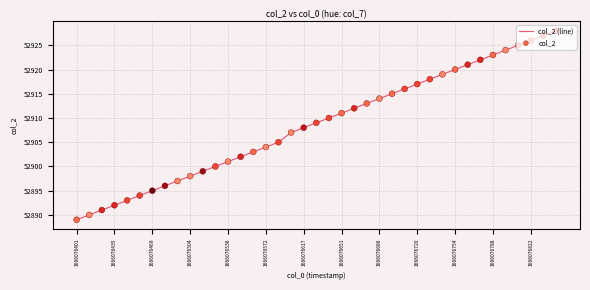

What is the minimum value shown in the chart?

52889